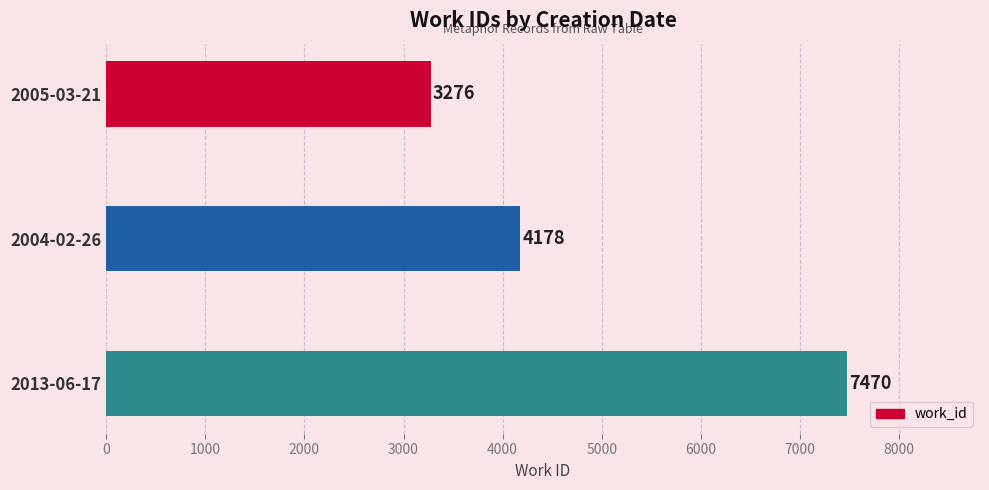

Approximately how many times larger is the value at 2004-02-26 compared to 2005-03-21?

1.3